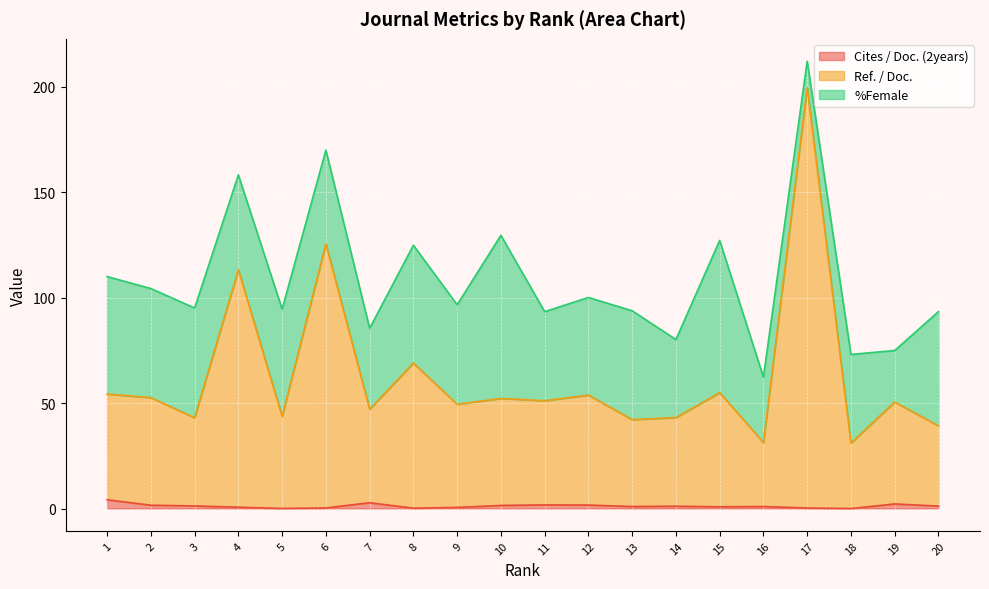

At which category is the sum across all series the highest?

17